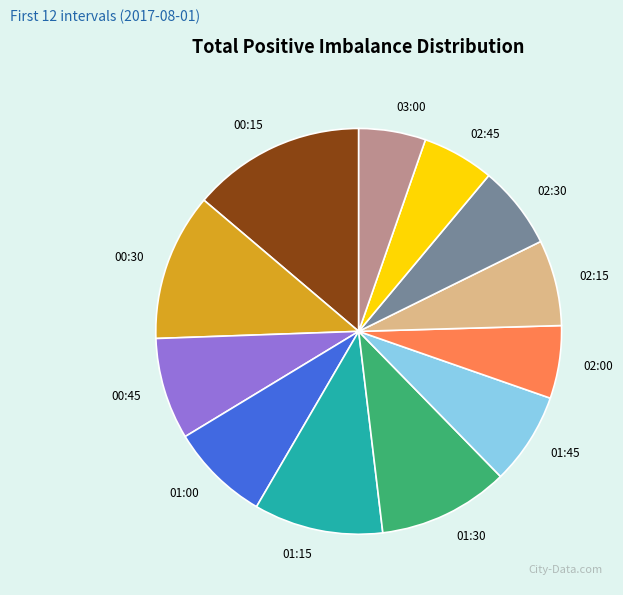

How many segments does this pie chart have?

12